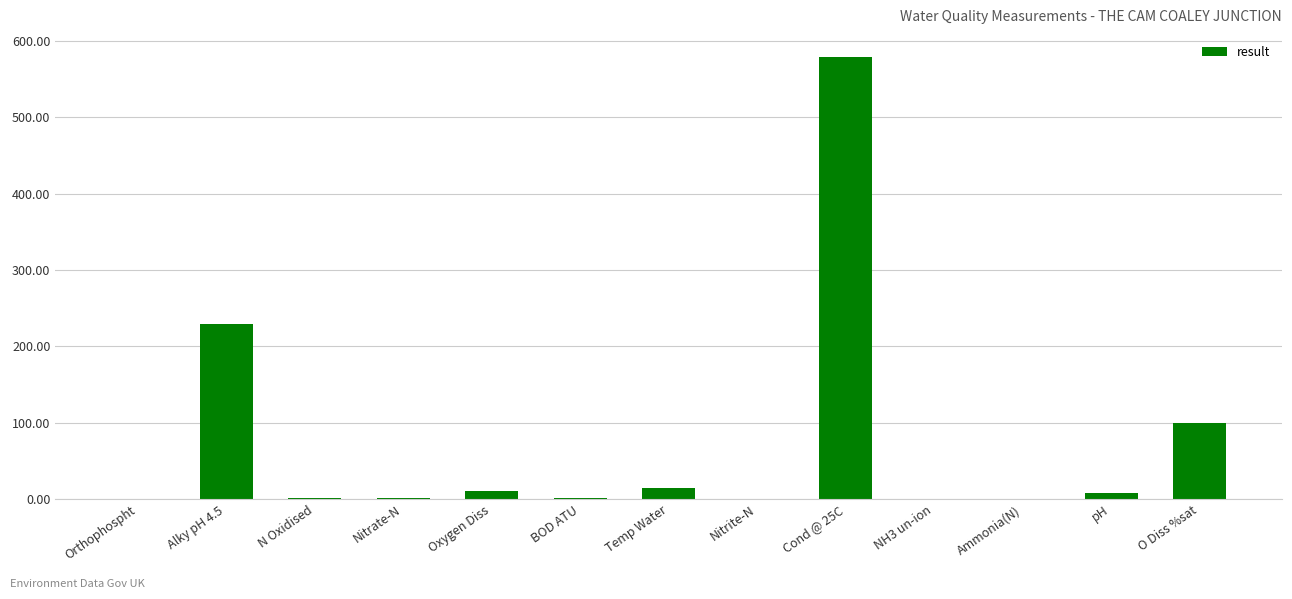

Where is the data nearest to the value 289?

Alky pH 4.5